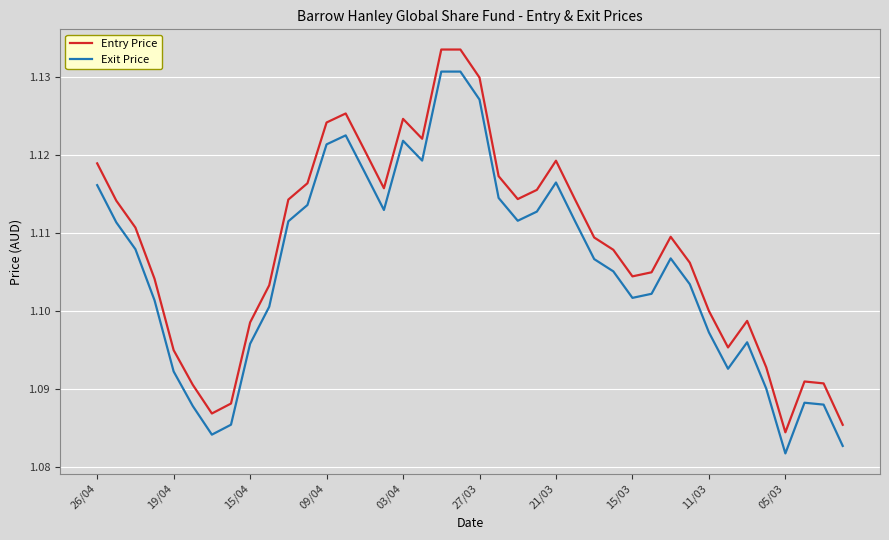

List the series in order of their overall mean, lowest first.

Exit Price, Entry Price